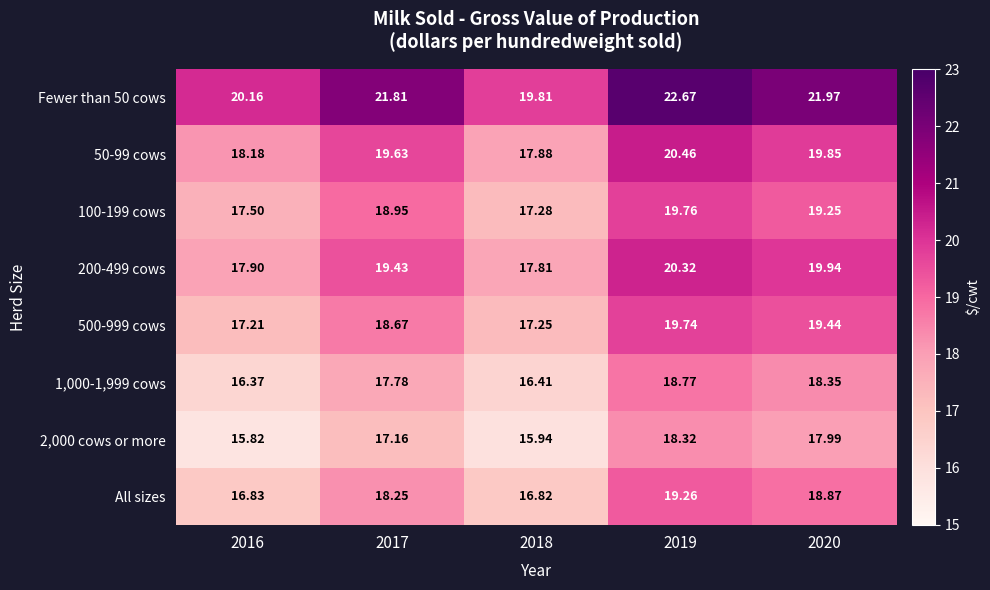

At 2020, list the series in order from smallest to largest.

2,000 cows or more, 1,000-1,999 cows, All sizes, 100-199 cows, 500-999 cows, 50-99 cows, 200-499 cows, Fewer than 50 cows